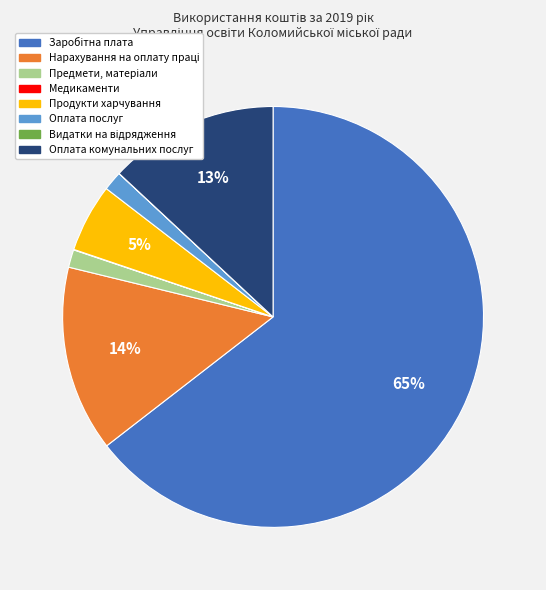

To the nearest percent, what is the average slice percentage?

12%